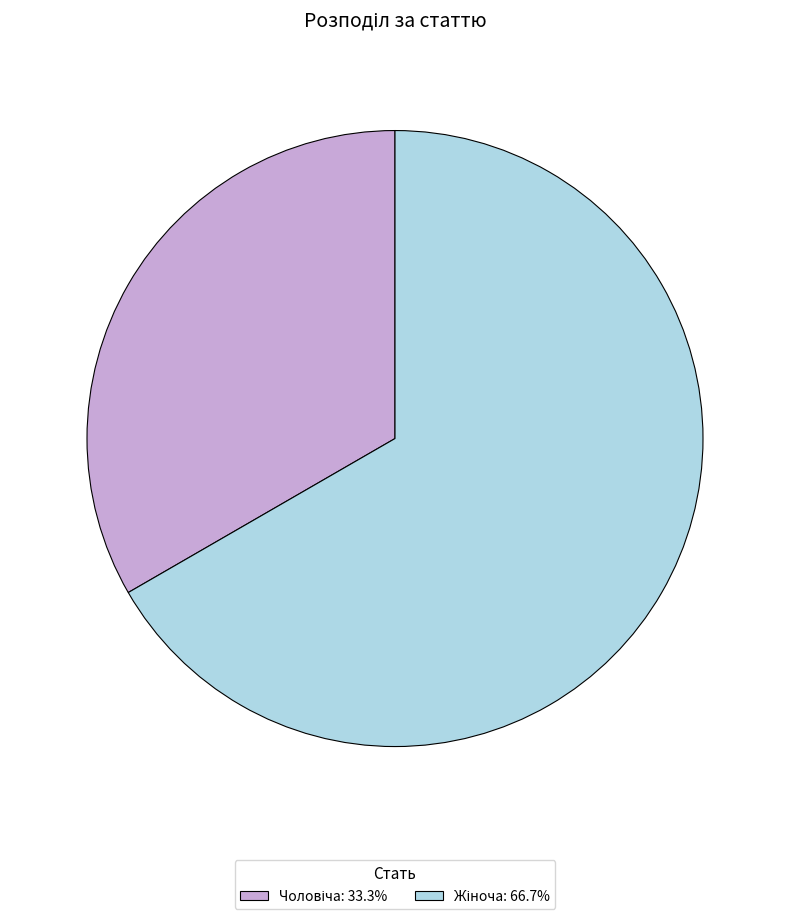

The Чоловіча slice represents 33% of the pie. True or false?

True